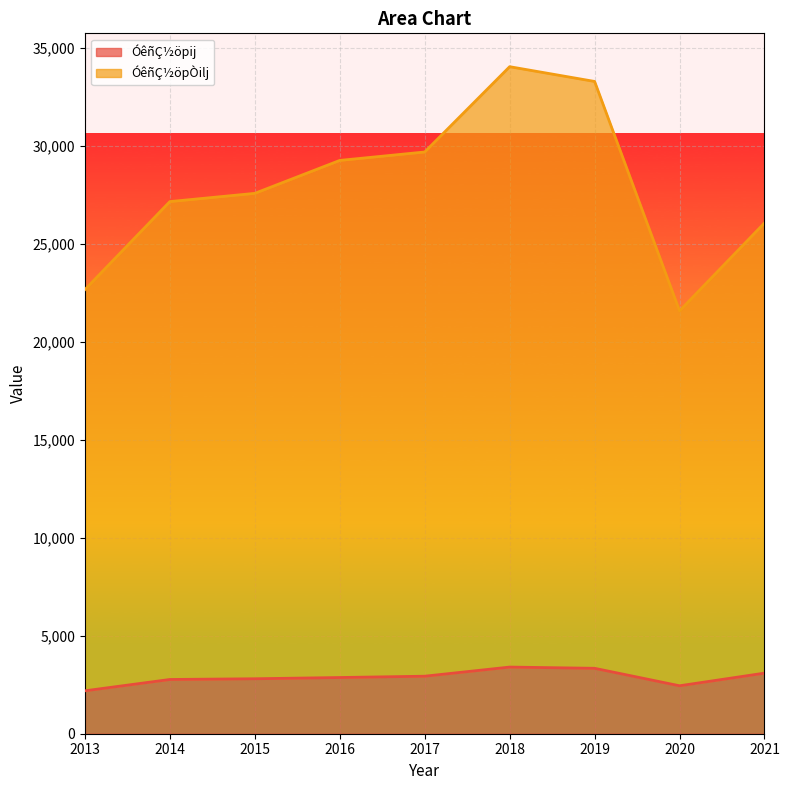

At which label is ÓêñÇ½öpÒilj closest to 27800?

2015